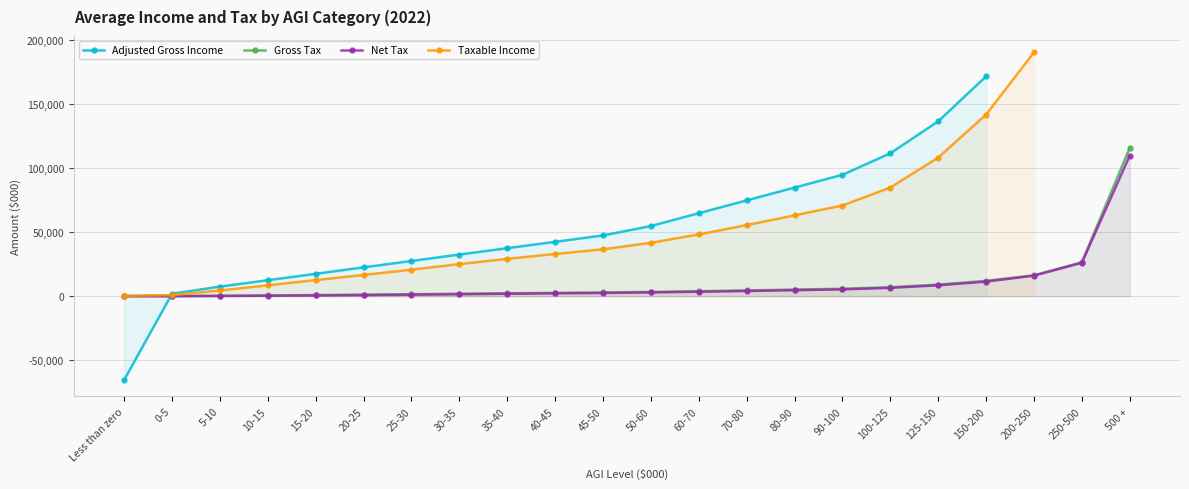

The value of Gross Tax at 500 + is 115856. True or false?

True